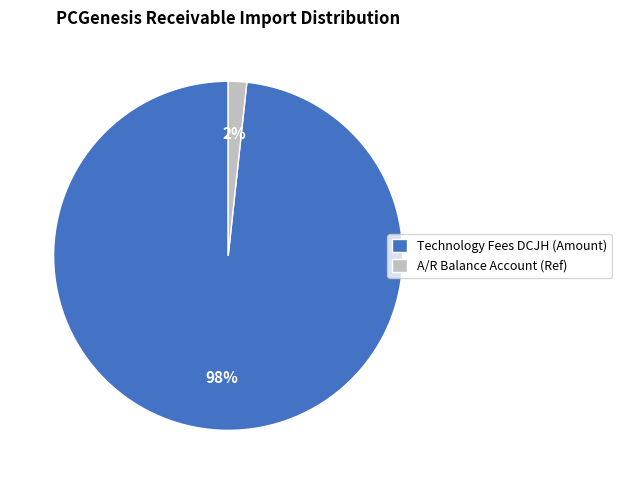

Does Technology Fees DCJH (Amount) represent more than half of the total?

Yes